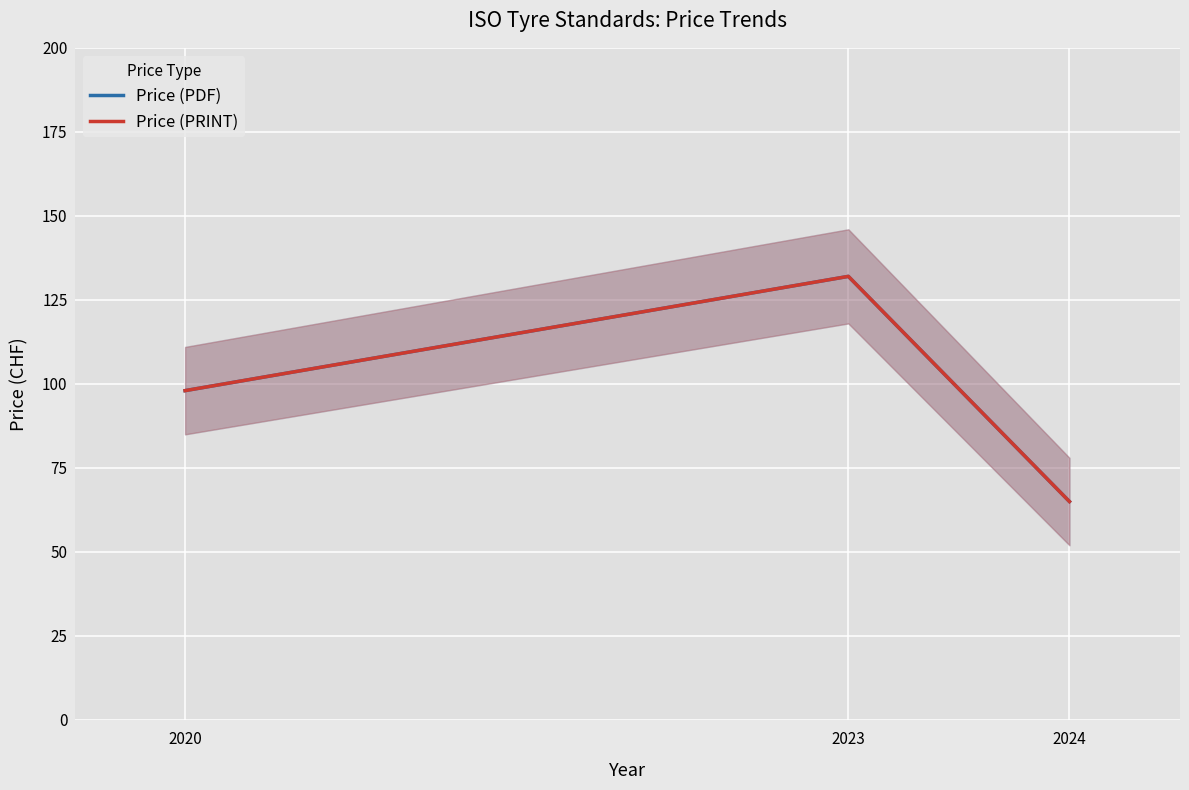

How many values in the Price (PDF) series are below 98?

1